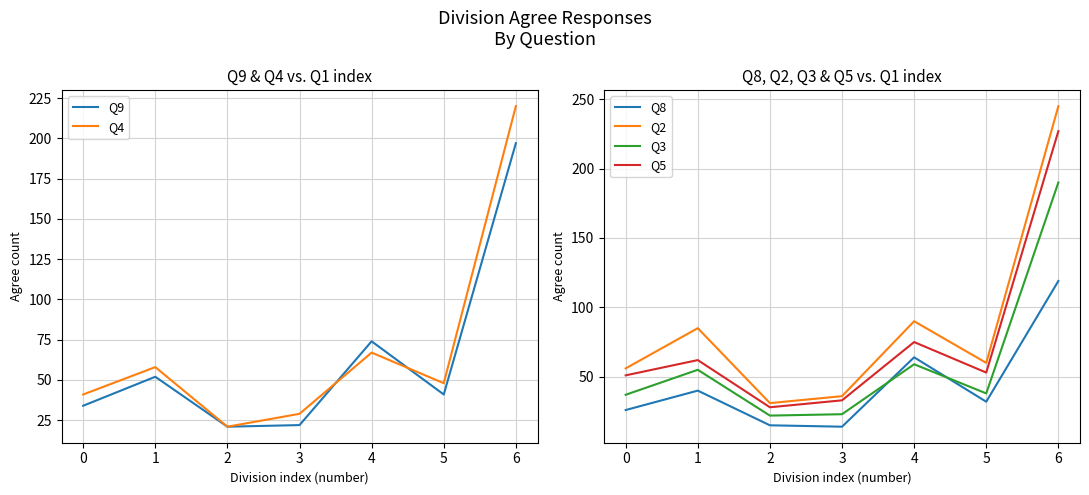

How many categories are shown in the chart?

7